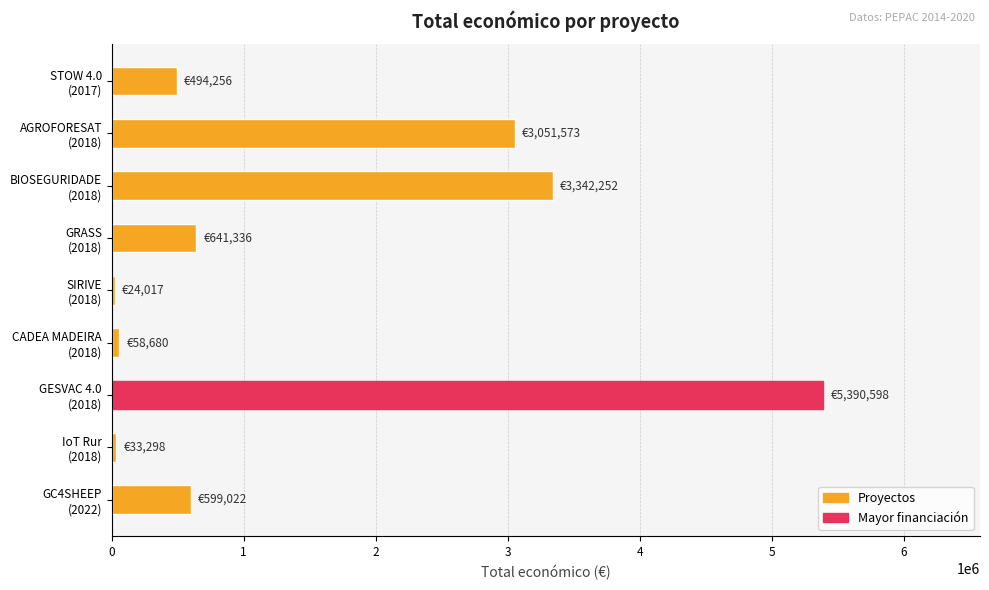

What is the difference between the maximum and minimum values?

5366581